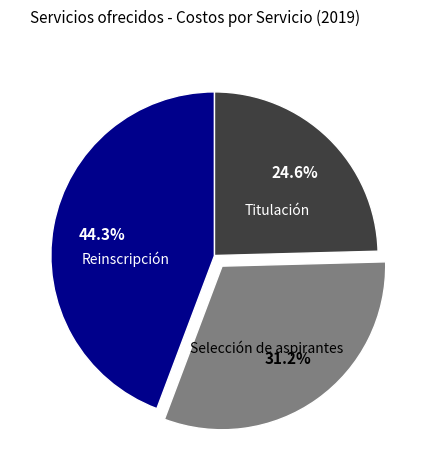

Does any single category account for the majority?

No